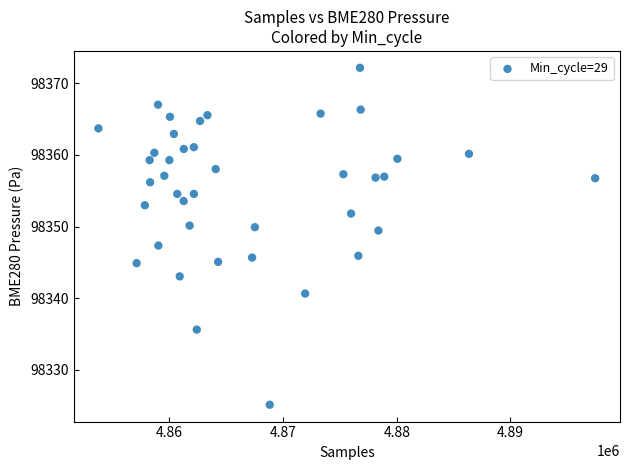

What is the range of Y values (max minus min)?

47.1